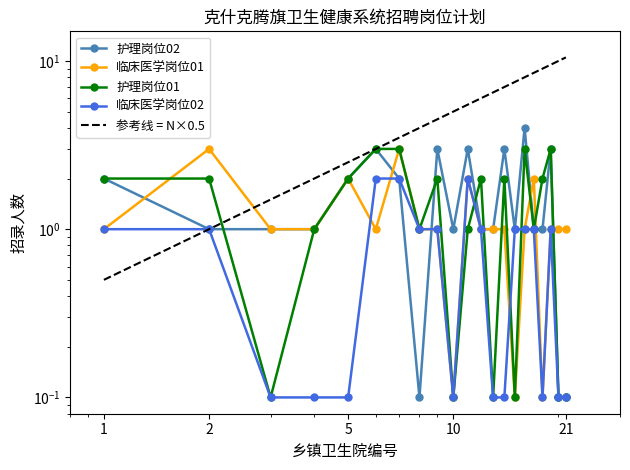

True or false: 护理岗位02 has more than 2 interior local peaks.

True